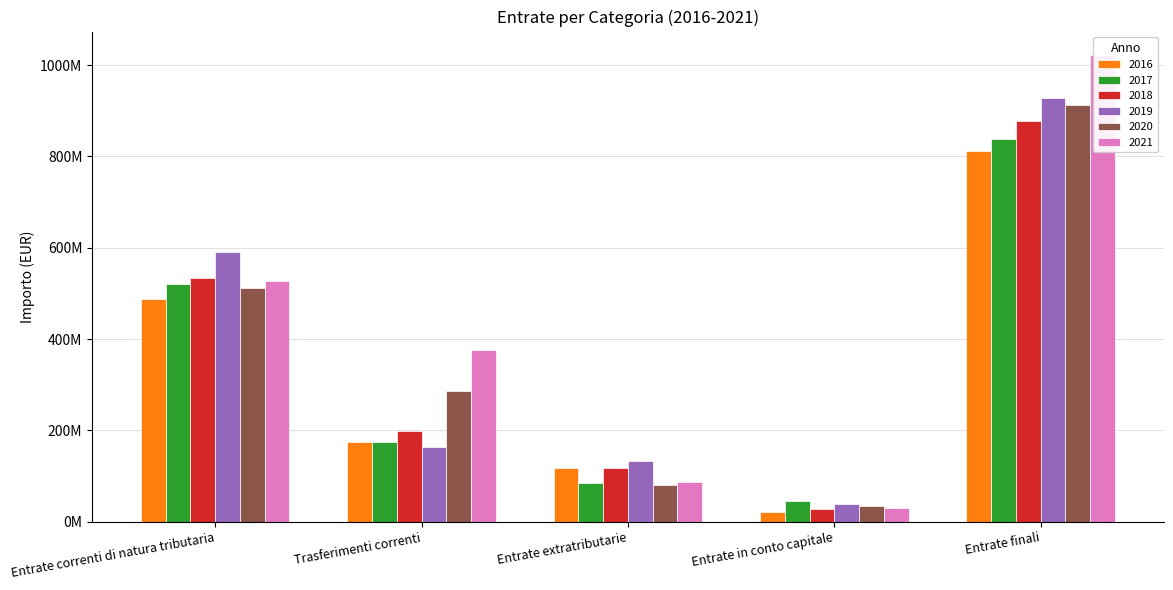

Reading left to right, transcribe all the data shown in this chart.

2016: Entrate correnti di natura tributaria=488315593.1	Trasferimenti correnti=175541920.5	Entrate extratributarie=117314602.1	Entrate in conto capitale=21941643.8	Entrate finali=812642733.7
2017: Entrate correnti di natura tributaria=521394763.0	Trasferimenti correnti=173813208.6	Entrate extratributarie=85843476.6	Entrate in conto capitale=44575046.0	Entrate finali=838572481.8
2018: Entrate correnti di natura tributaria=533226757.0	Trasferimenti correnti=199347816.7	Entrate extratributarie=118034880.5	Entrate in conto capitale=26888215.9	Entrate finali=877497670.1
2019: Entrate correnti di natura tributaria=590101479.8	Trasferimenti correnti=164154610.4	Entrate extratributarie=133716794.6	Entrate in conto capitale=39525840.4	Entrate finali=927498725.1
2020: Entrate correnti di natura tributaria=512428898.0	Trasferimenti correnti=285957656.6	Entrate extratributarie=79428067.1	Entrate in conto capitale=34072115.4	Entrate finali=911886737.1
2021: Entrate correnti di natura tributaria=528199467.6	Trasferimenti correnti=376538680.8	Entrate extratributarie=87255476.8	Entrate in conto capitale=30515493.8	Entrate finali=1022511199.0